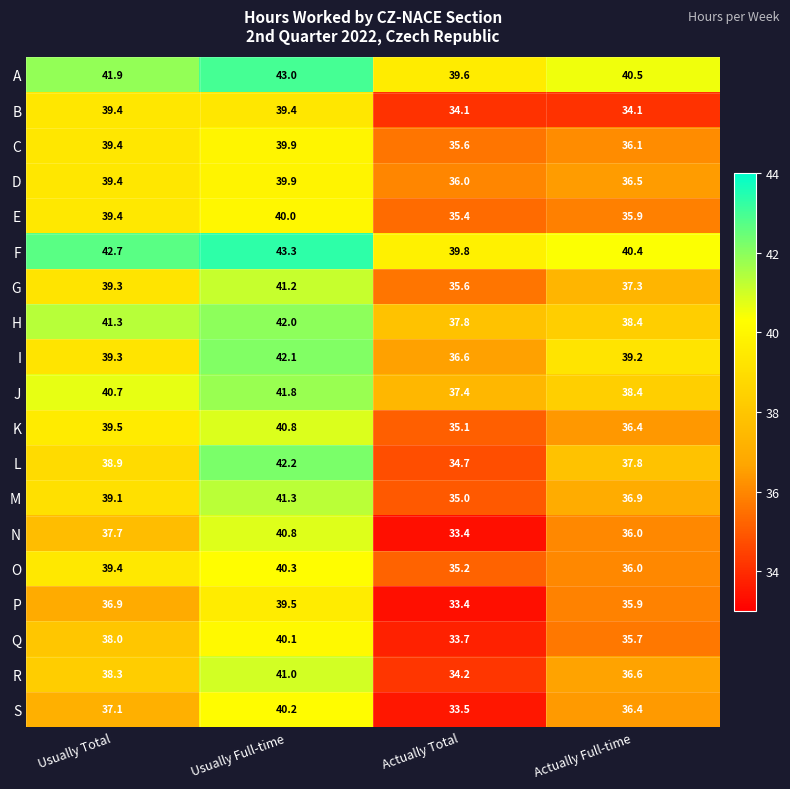

True or false: S has a value of 58.7 at Usually Full-time.

False